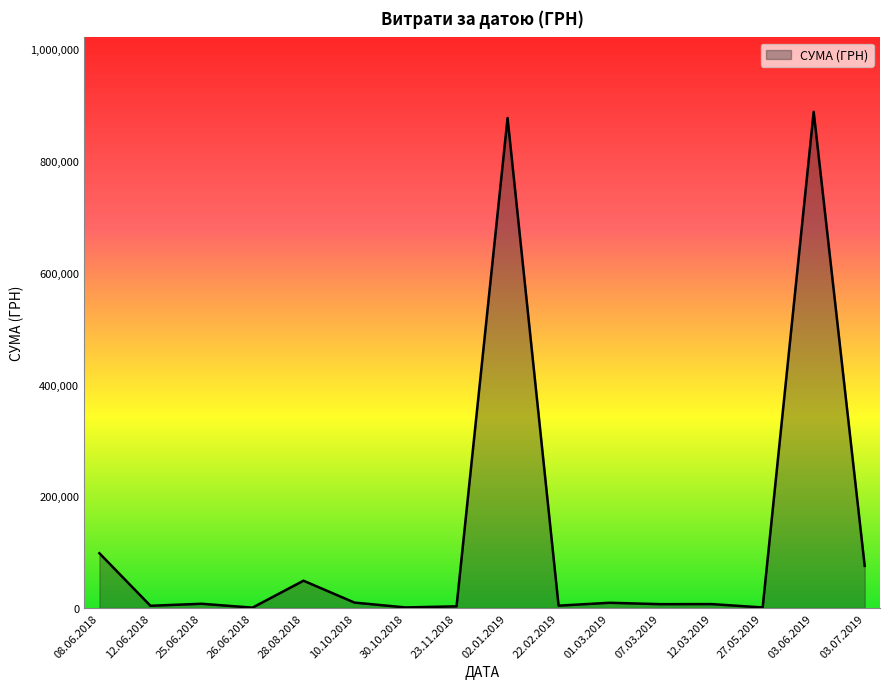

Count the number of data series in this chart.

1